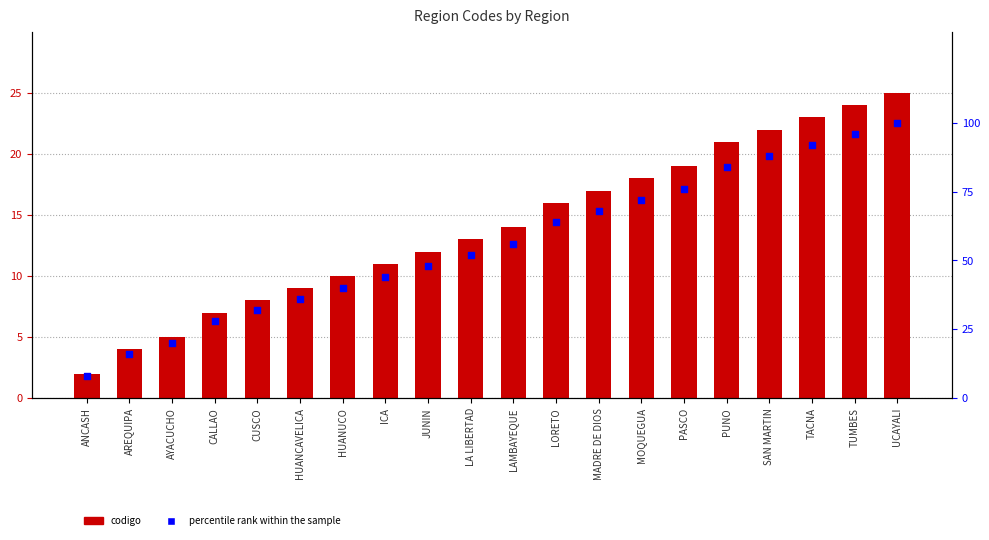

At how many categories does at least one series exceed 73?

6